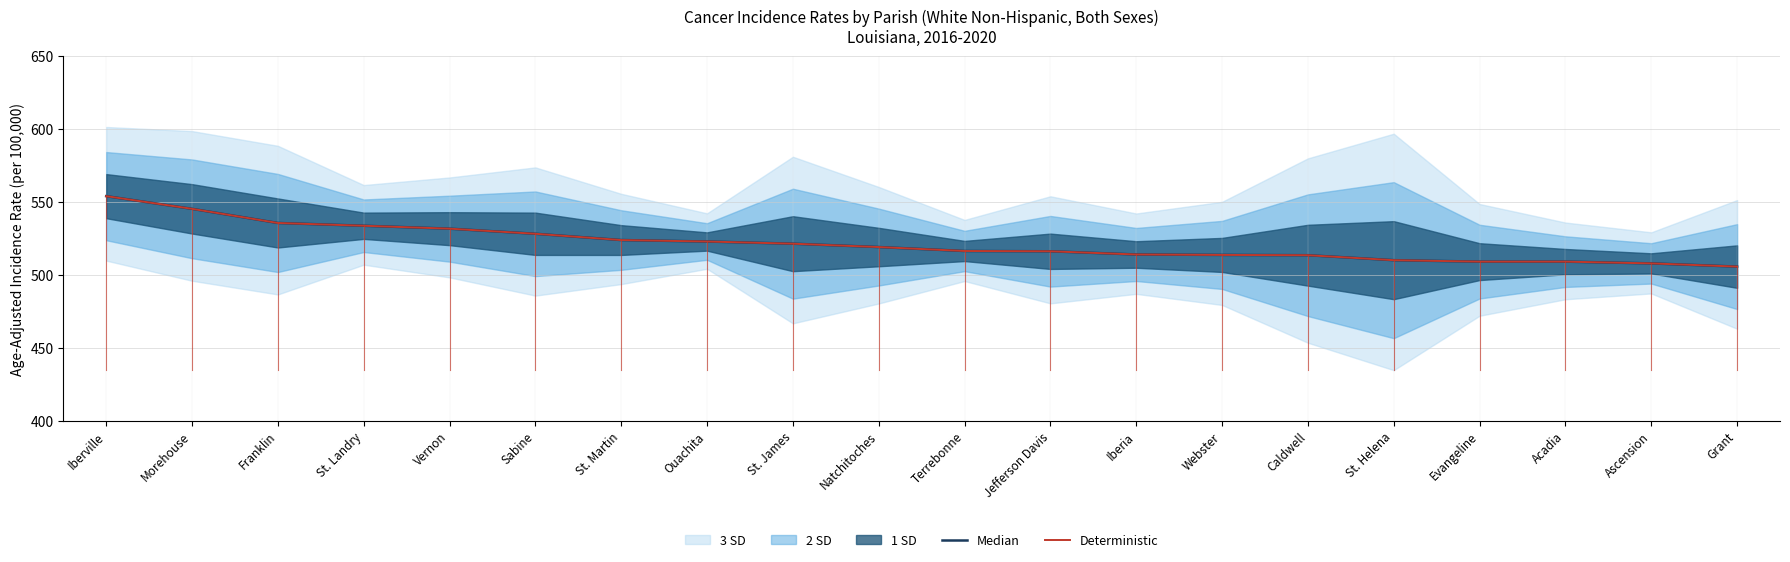

What is the label of the 1st point from the right?

Grant